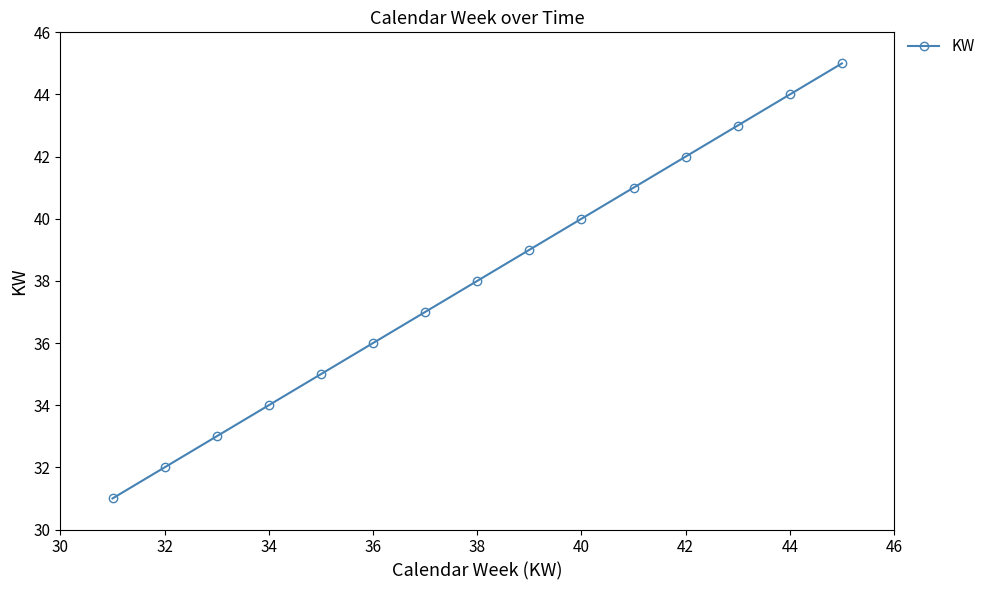

Reading left to right, extract all data points from this chart.

31	32	33	34	35	36	37	38	39	40	41	42	43	44	45